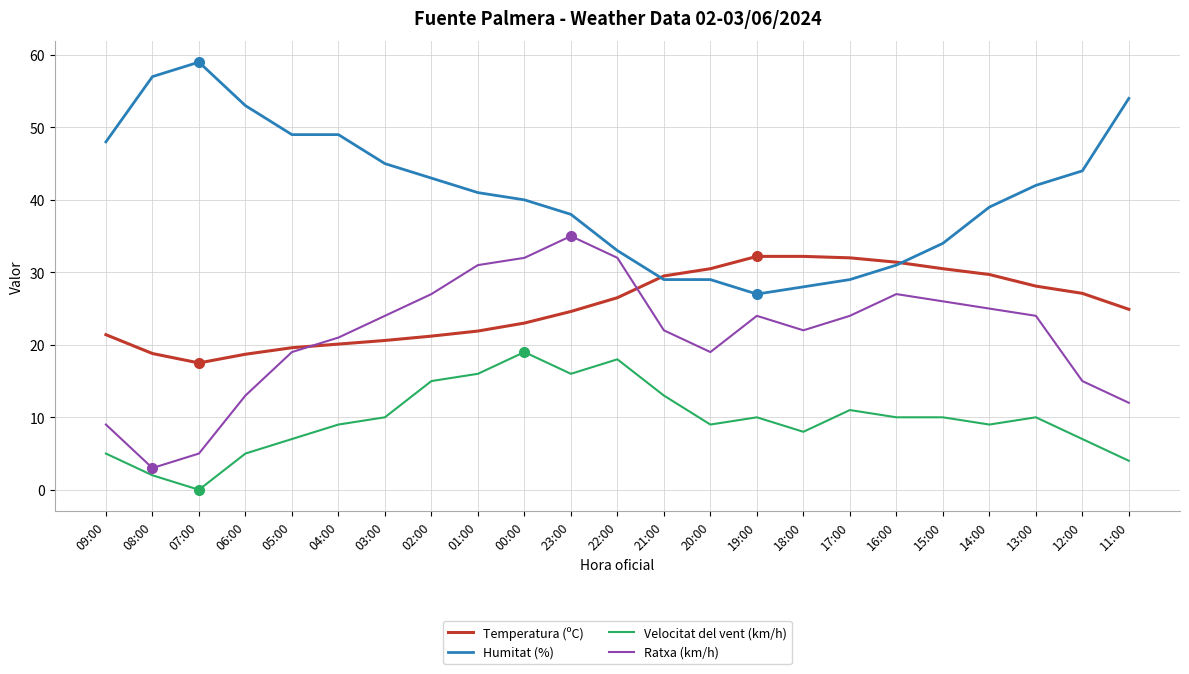

Between 00:00 and 11:00, which series saw the biggest shift?

Ratxa (km/h)